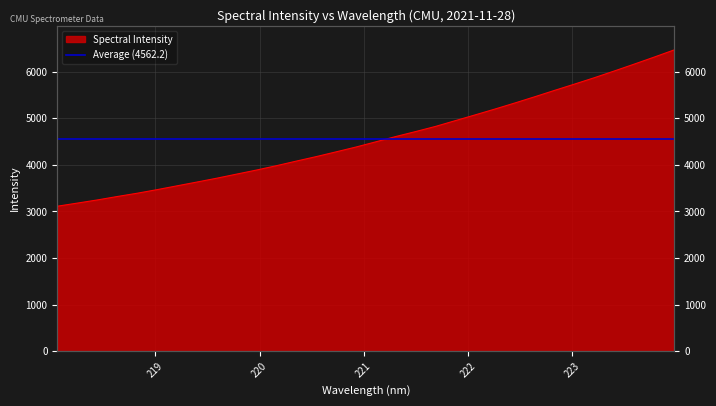

What is the change in value from 221.6902 to 223.0264?

+909.9